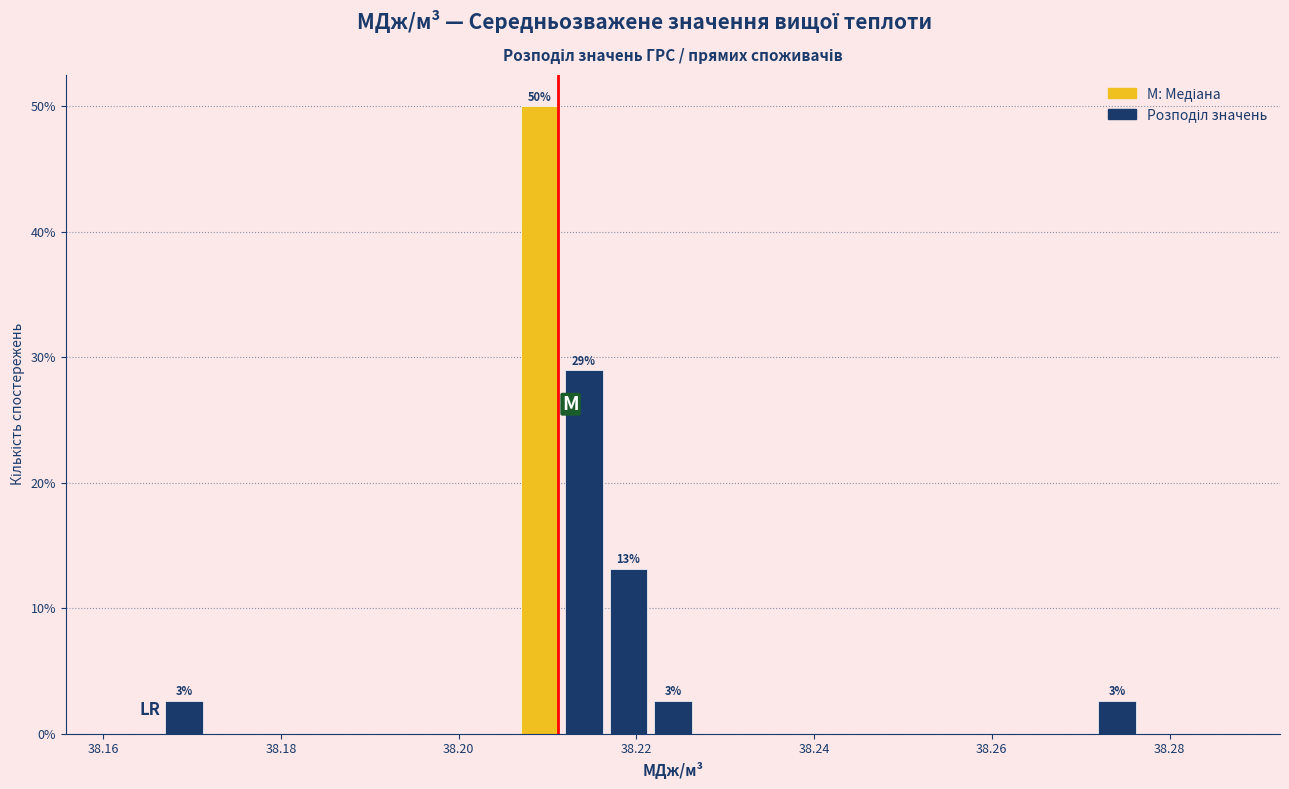

Around what value on the x-axis is the tallest bar? Give the approximate position of its centre, as read against the axis.

38.210